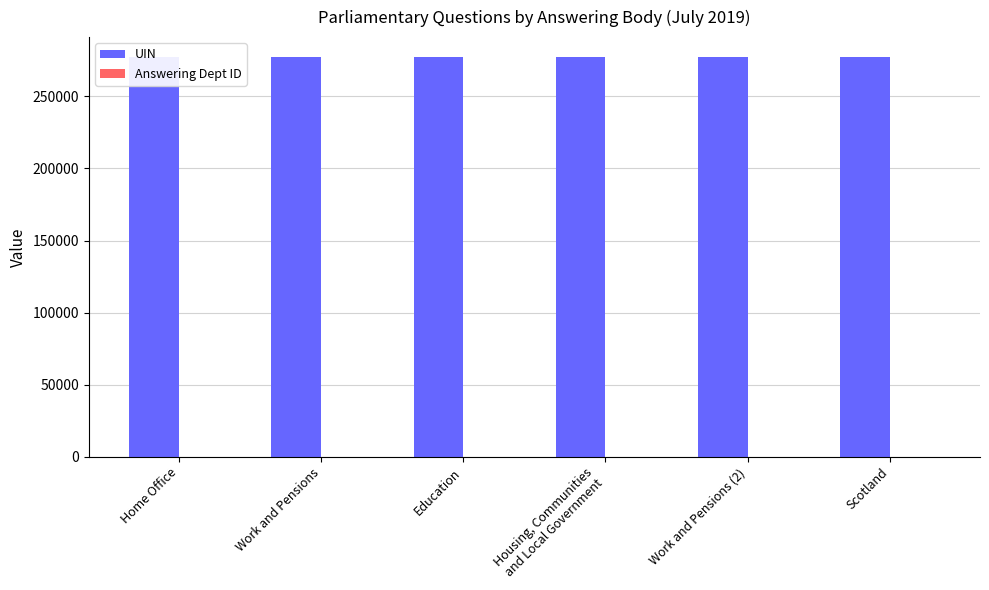

What is the difference between the Answering Dept ID values at Work and Pensions (2) and Education?

31